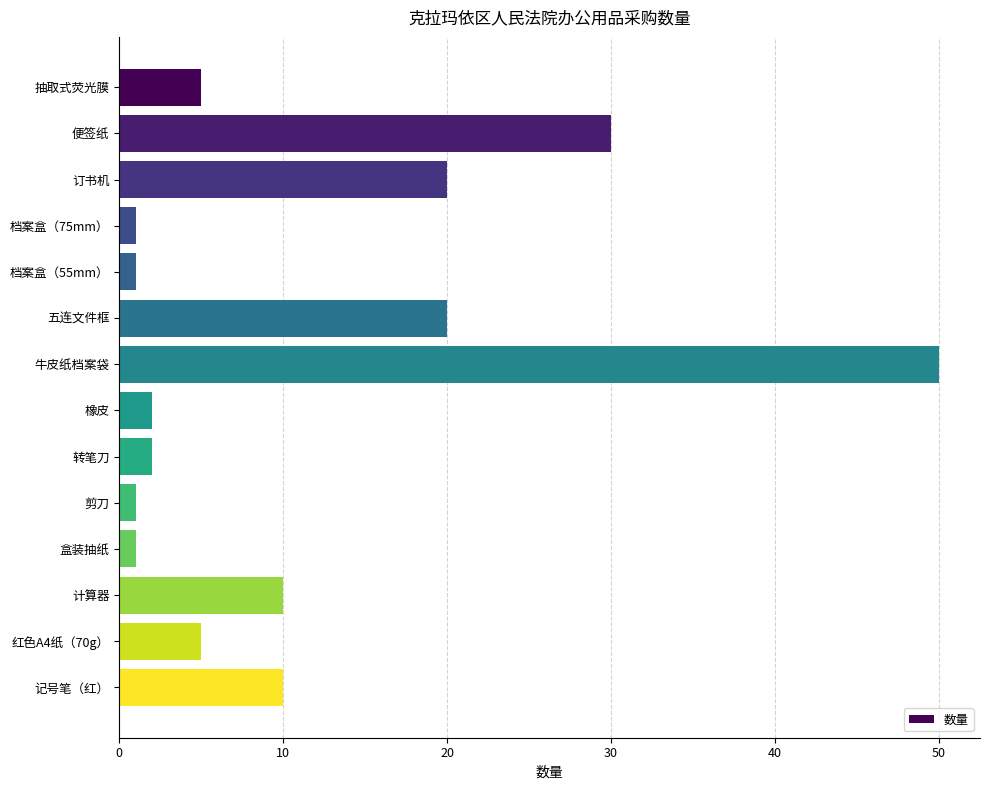

What is the approximate value at 计算器?

10